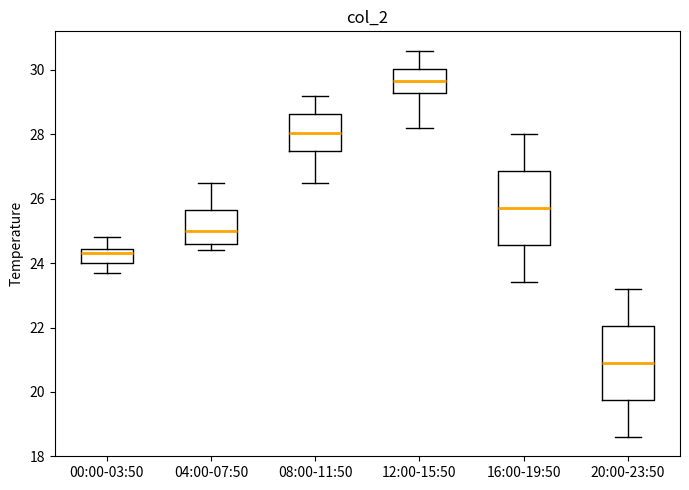

Where is the lower edge of the box for 16:00-19:50 on the y-axis? The values are not printed on the chart, so give them approximately, as read against the axis.

24.6